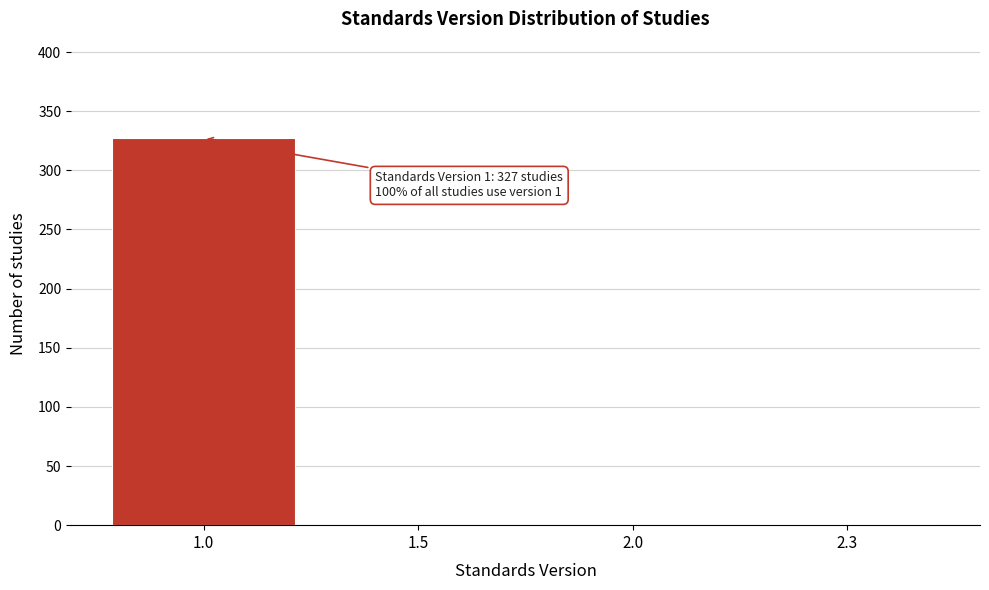

What is the sum of all values?

328